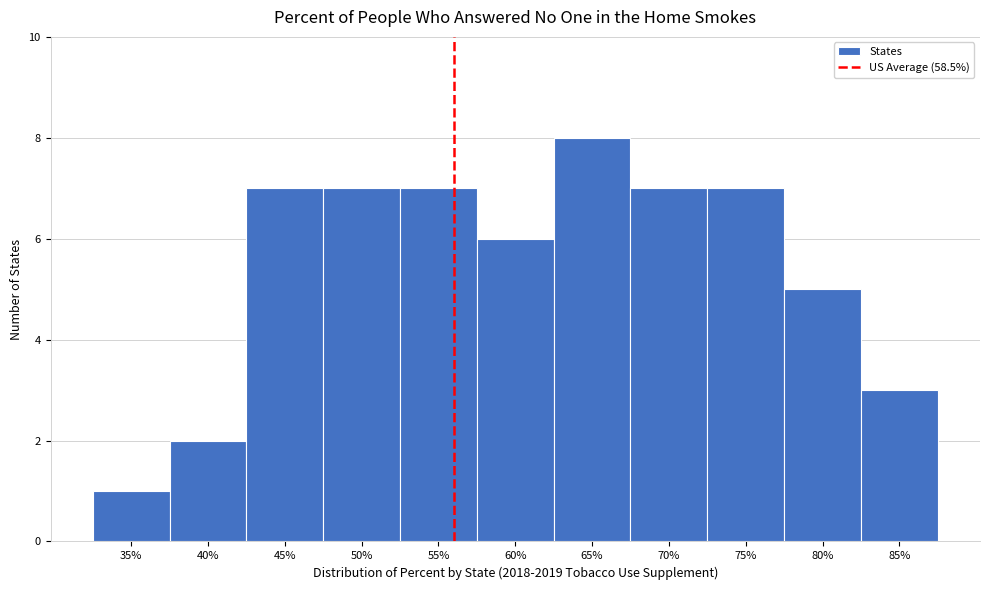

Reading left to right, extract all data points from this chart.

35%=1	40%=2	45%=7	50%=7	55%=7	60%=6	65%=8	70%=7	75%=7	80%=5	85%=3